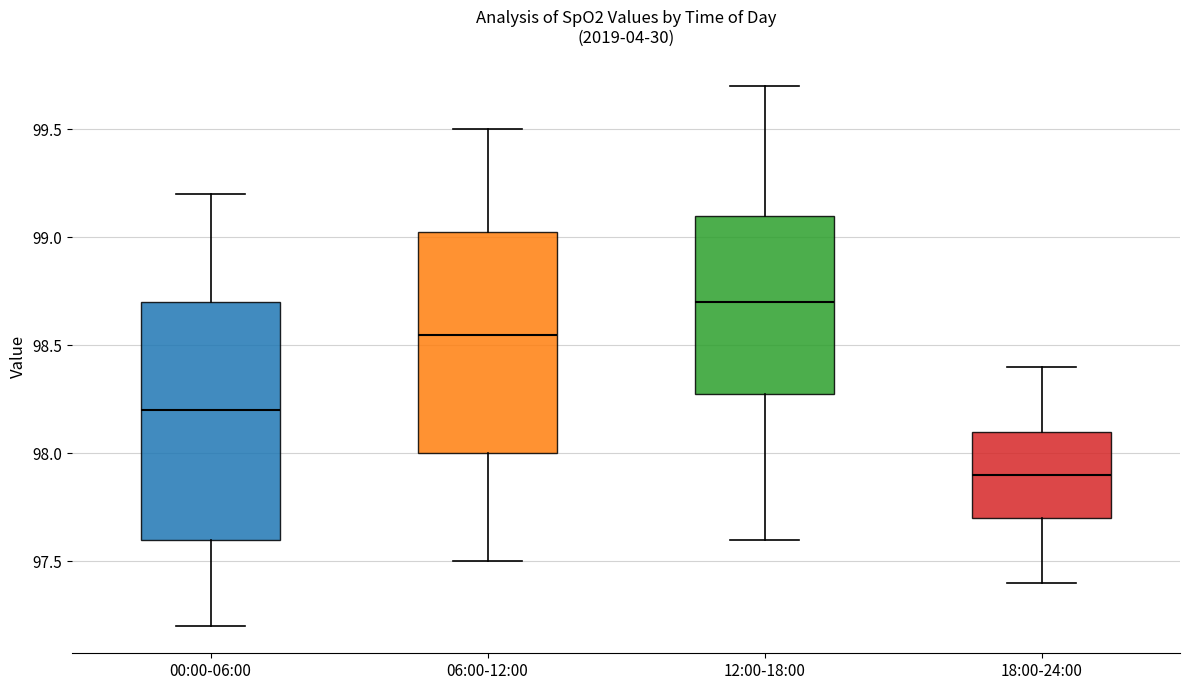

Reading left to right, transcribe this box plot: for each box, give where its median line is, the range the box spans, and where its two whiskers end, as read against the y-axis. The values are not printed on the chart, so give them approximately, as read against the axis.

00:00-06:00: median 98.20, box 97.60 to 98.70, whiskers 97.20 to 99.20
06:00-12:00: median 98.55, box 98.00 to 99.05, whiskers 97.50 to 99.50
12:00-18:00: median 98.70, box 98.30 to 99.10, whiskers 97.60 to 99.70
18:00-24:00: median 97.90, box 97.70 to 98.10, whiskers 97.40 to 98.40